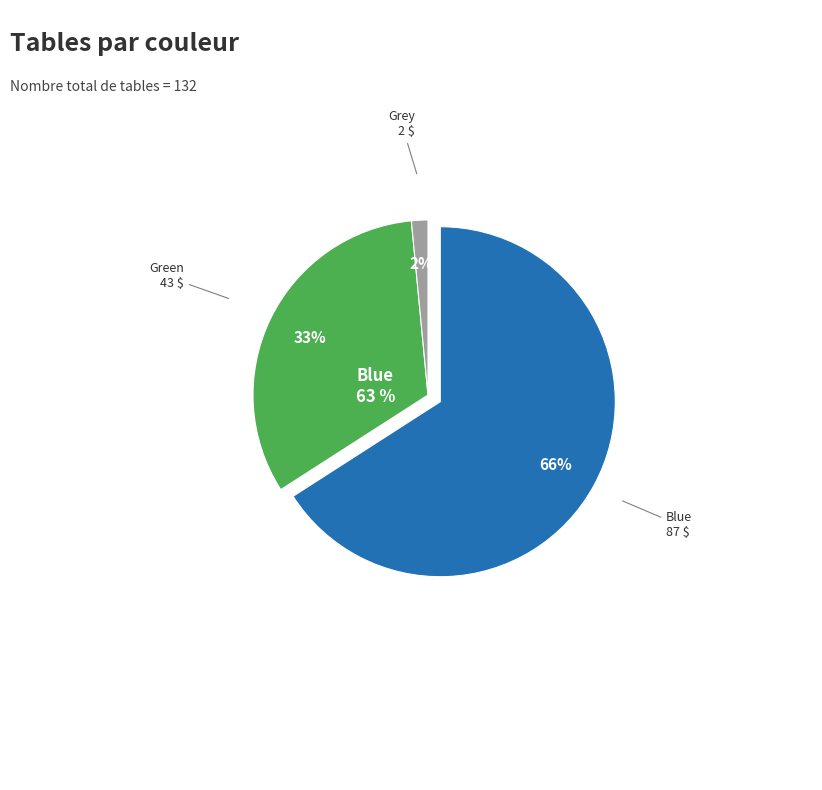

Rank the categories by value from lowest to highest.

Grey, Green, Blue